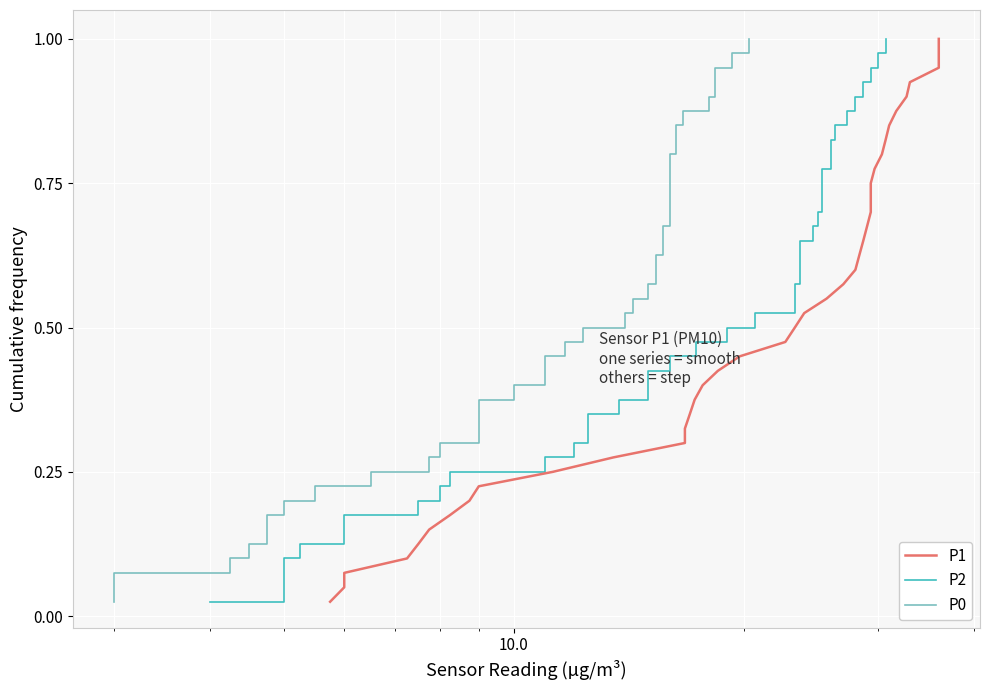

The P1 series shows 0.5 at 11. True or false?

False